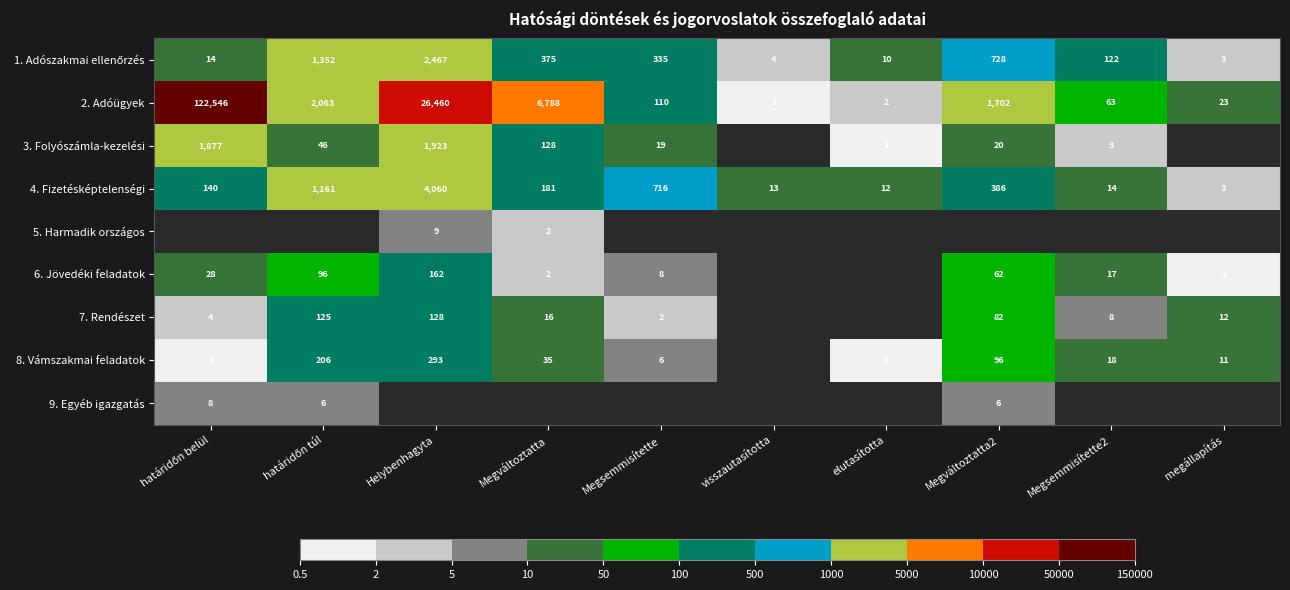

True or false: 7. Rendészet has a value of 9.3 at Megváltoztatta.

False